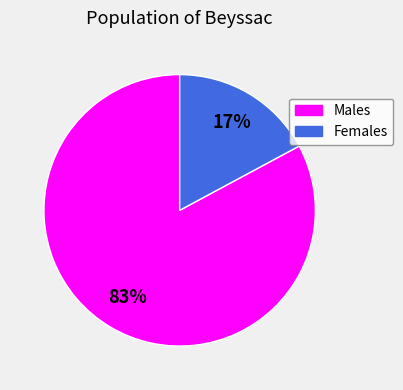

Does any single category account for the majority?

Yes